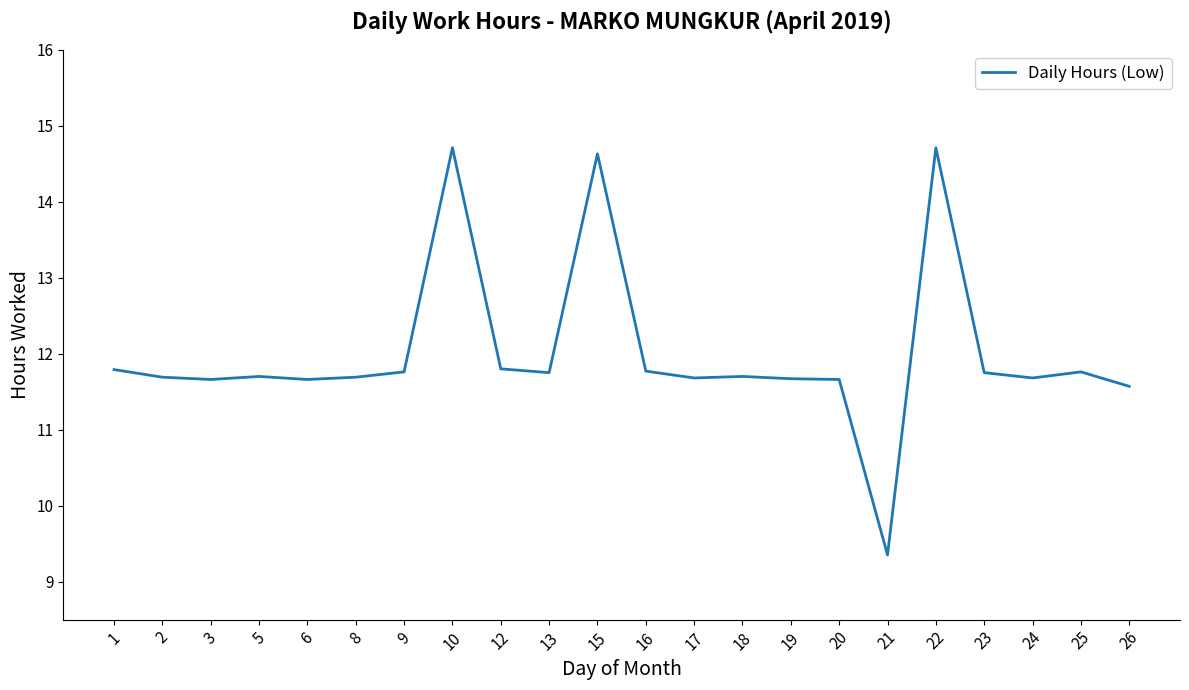

Which category has the lowest value across all series?

21